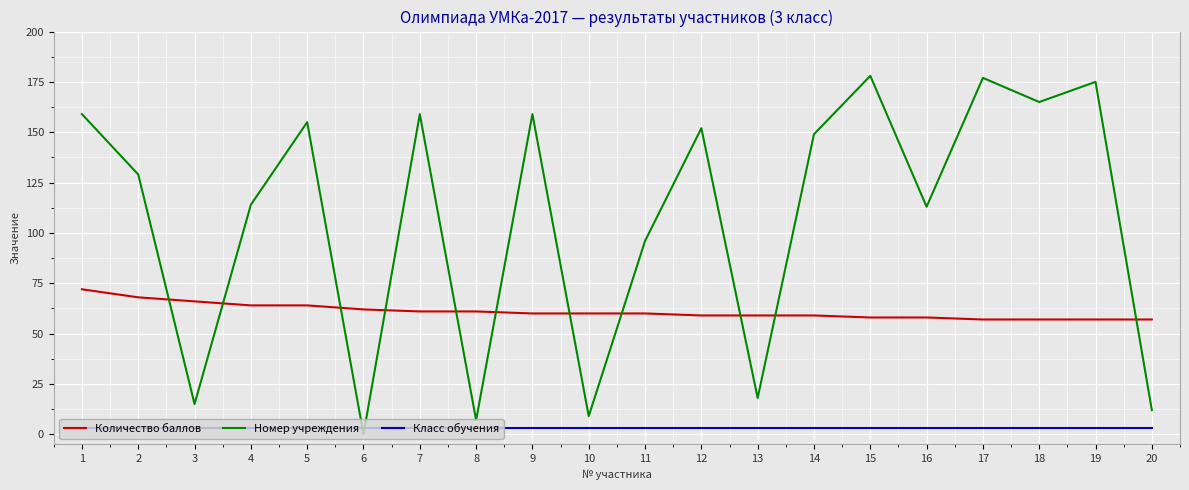

Reading left to right, what are all the values shown in this chart?

Количество баллов: 72	68	66	64	64	62	61	61	60	60	60	59	59	59	58	58	57	57	57	57
Номер учреждения: 159	129	15	114	155	0	159	7	159	9	96	152	18	149	178	113	177	165	175	12
Класс обучения: 3	3	3	3	3	3	3	3	3	3	3	3	3	3	3	3	3	3	3	3